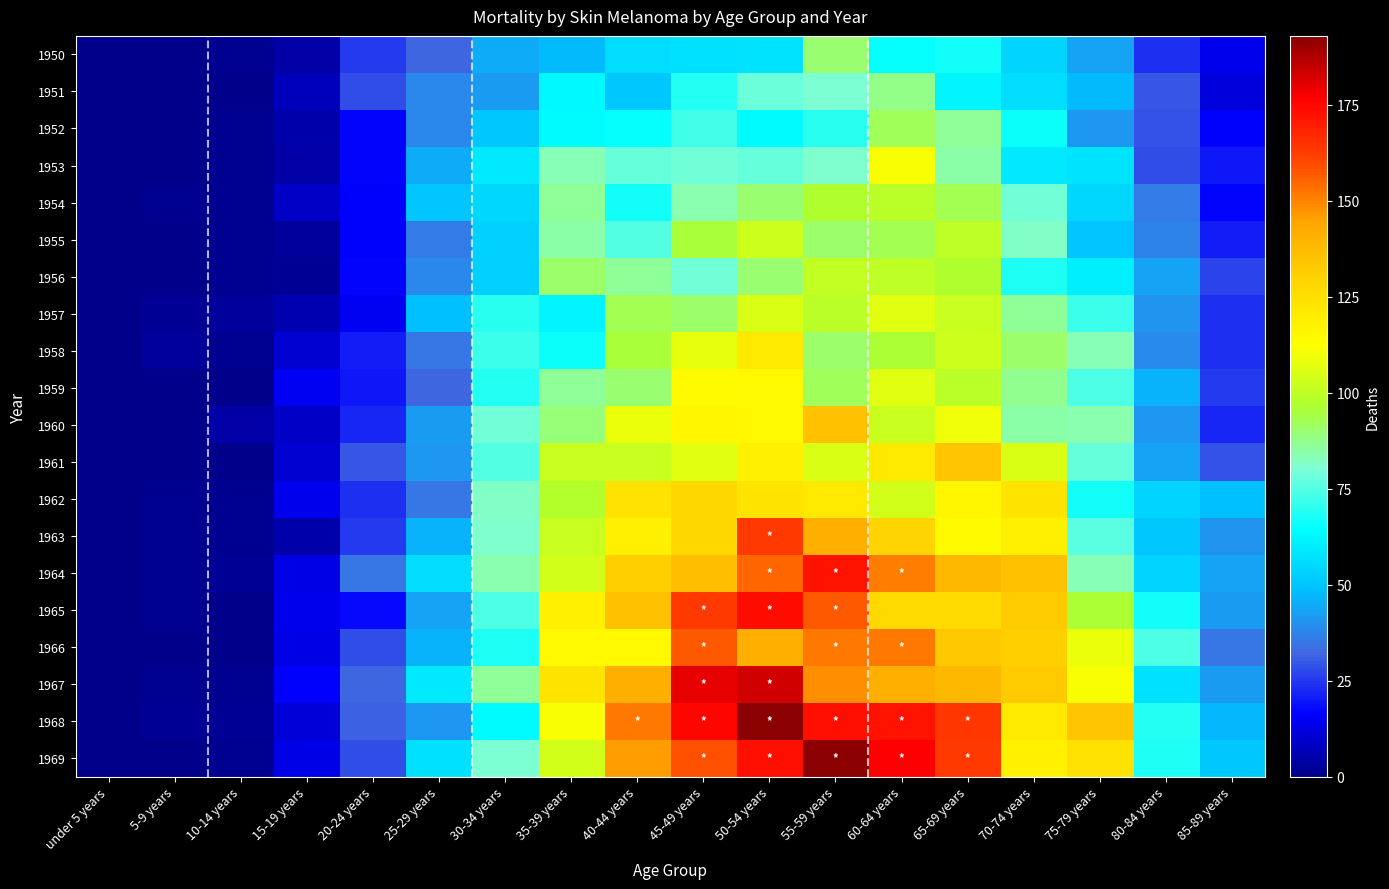

What is the total value across all series at 75-79 years?

1546